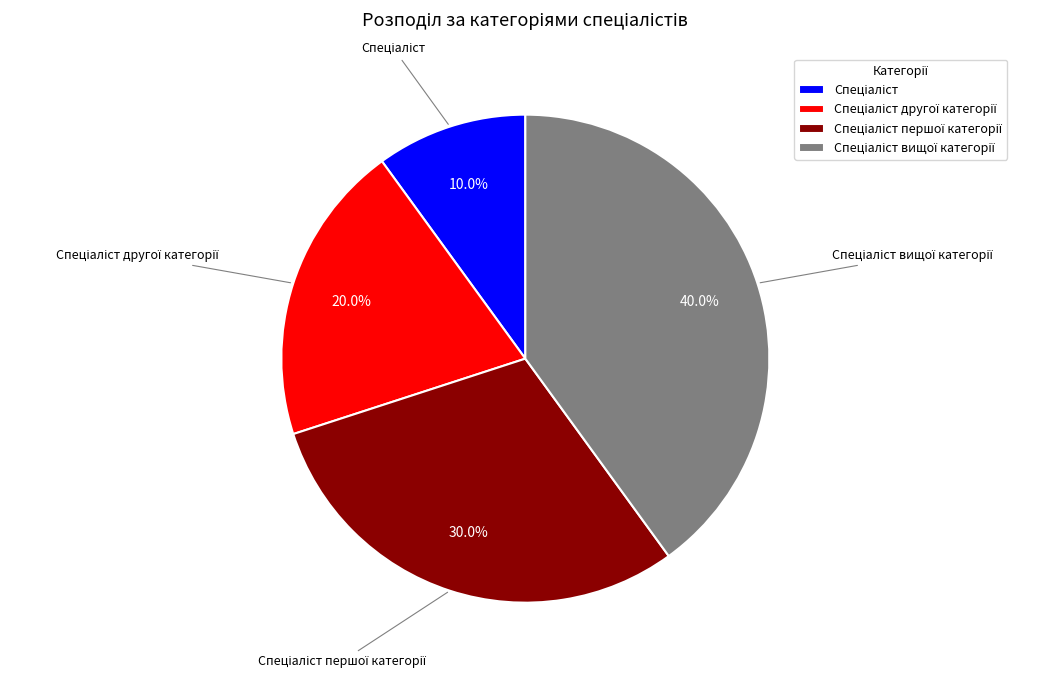

Is there any slice that represents more than half of the pie?

No